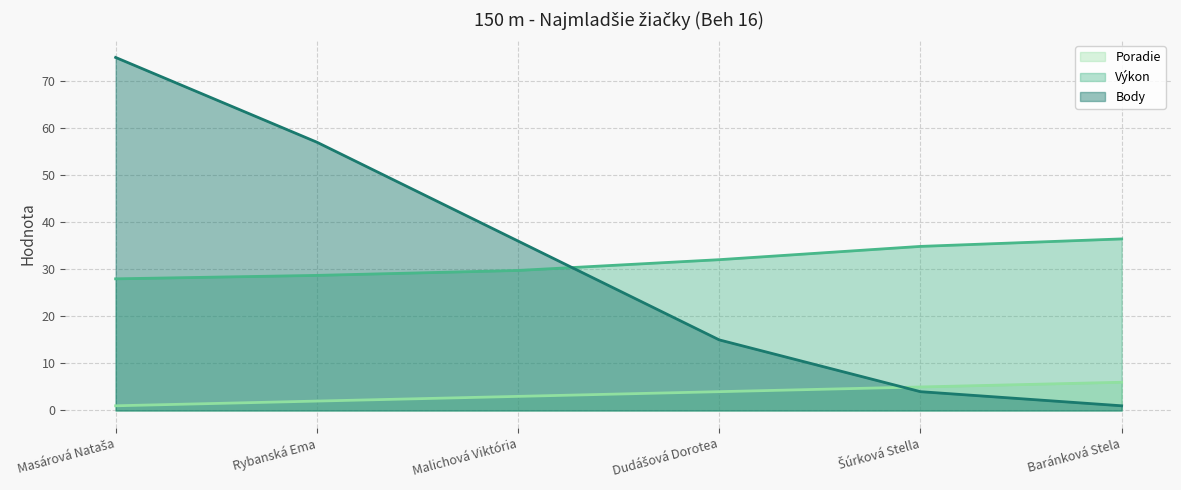

What is the difference between the highest and lowest values at Baránková Stela?

35.5